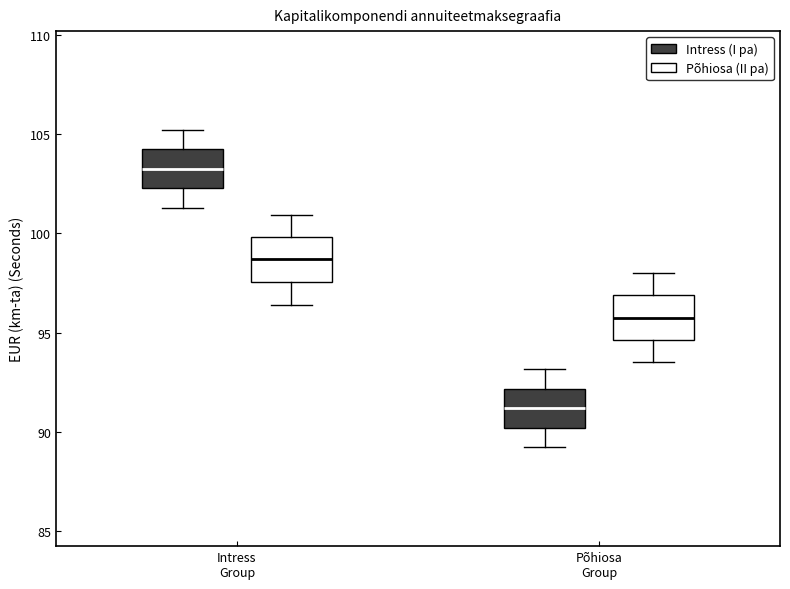

Which box has the lowest median line?

Põhiosa Group (Intress (I pa))